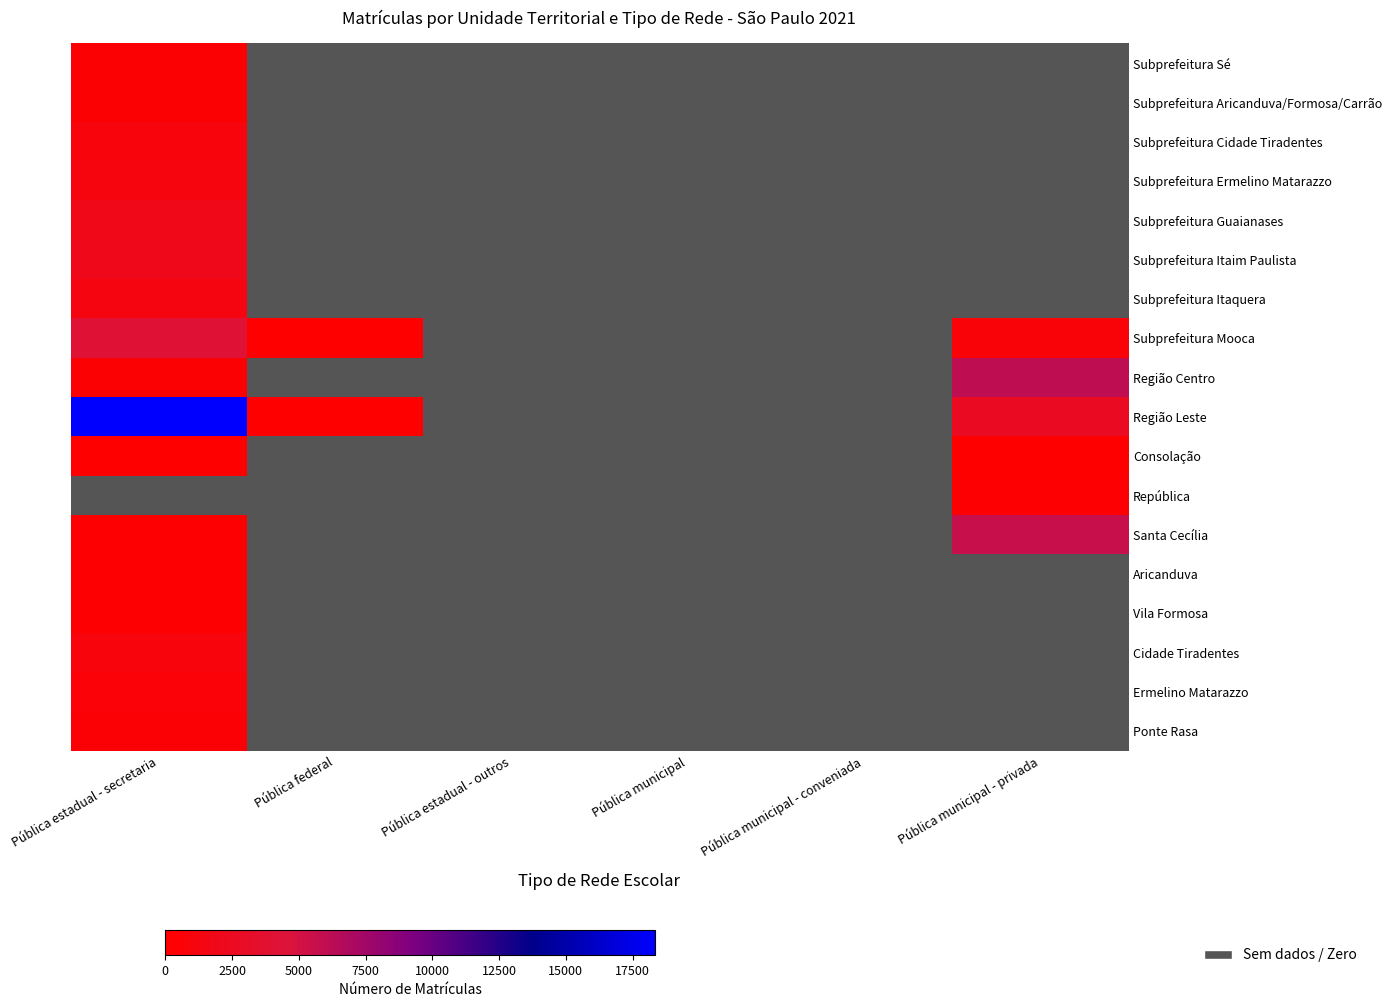

Which has a higher value, Pública federal or Pública municipal - privada?

Pública municipal - privada